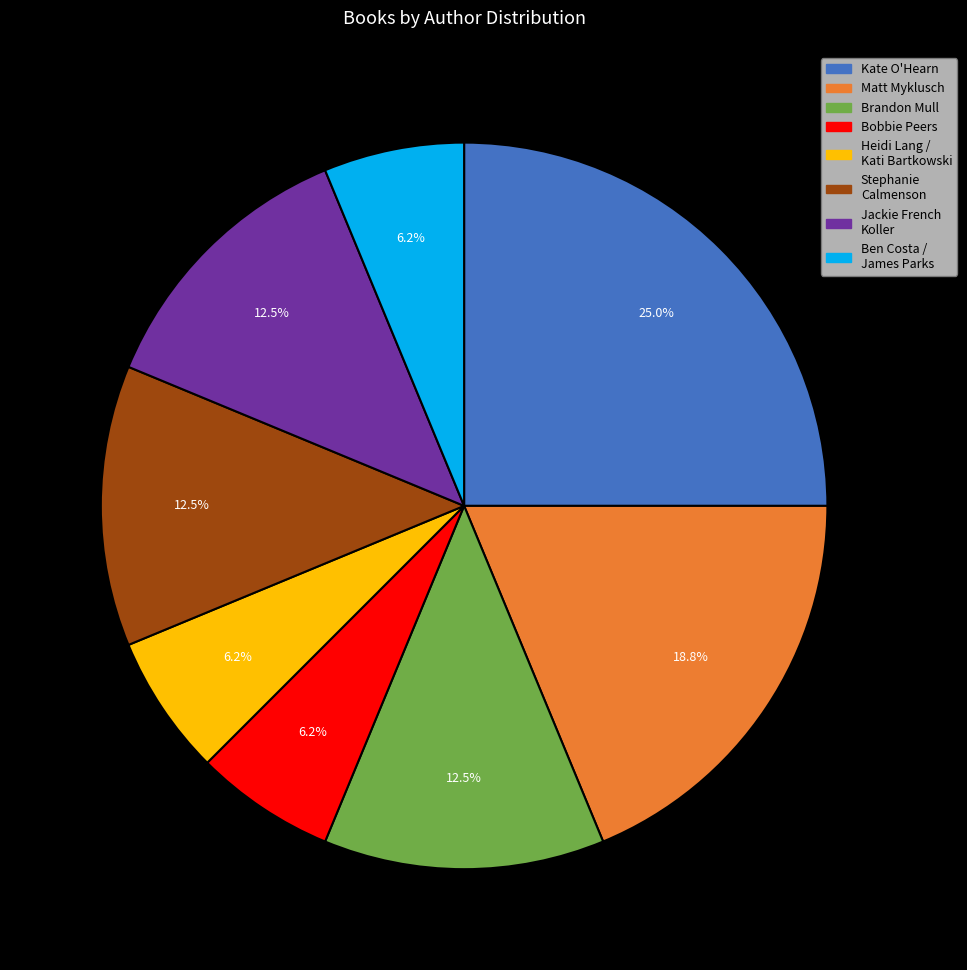

Approximately how many times larger is the value at Heidi Lang / Kati Bartkowski compared to Matt Myklusch?

0.3